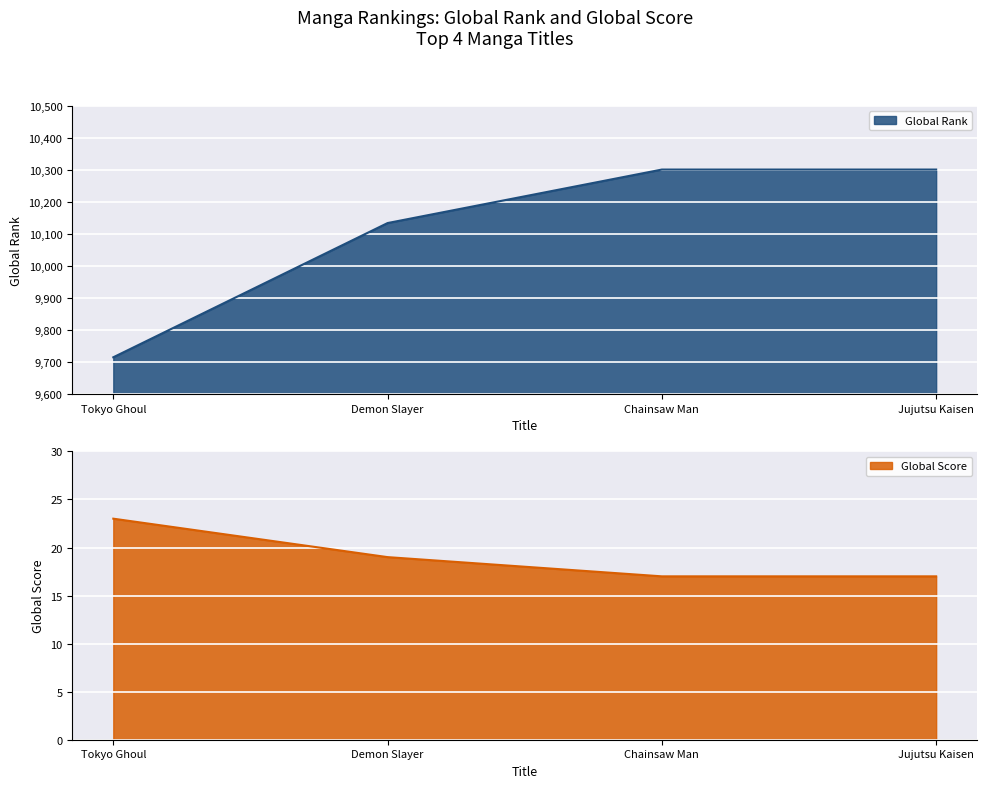

What are all the series names shown in the legend?

Global Rank, Global Score